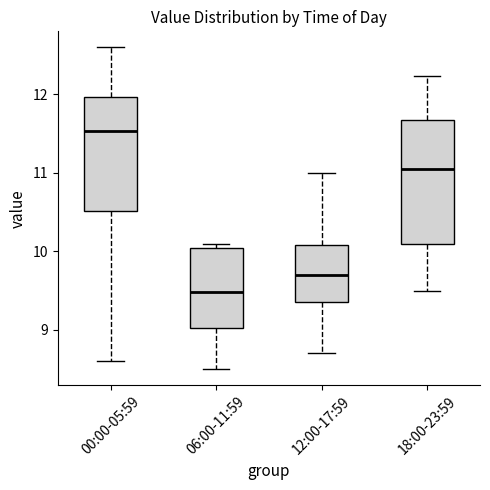

Reading left to right, read every box against the y-axis: the position of its median line, the range the box covers, and the ends of its whiskers. The values are not printed on the chart, so give them approximately, as read against the axis.

00:00-05:59: median 11.5, box 10.5 to 12.0, whiskers 8.6 to 12.6
06:00-11:59: median 9.5, box 9.0 to 10.0, whiskers 8.5 to 10.1
12:00-17:59: median 9.7, box 9.4 to 10.1, whiskers 8.7 to 11.0
18:00-23:59: median 11.1, box 10.1 to 11.7, whiskers 9.5 to 12.2